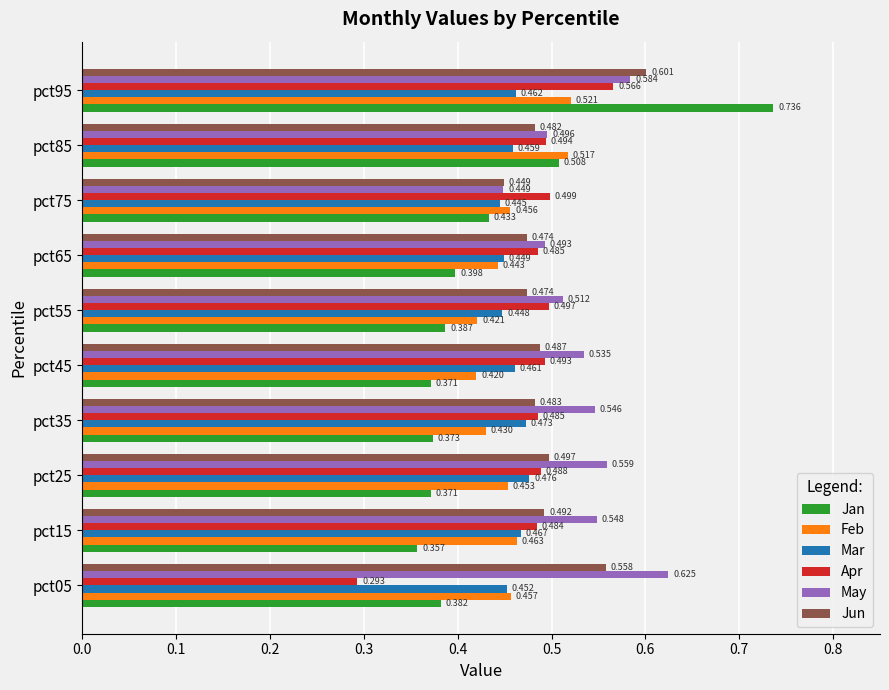

Which series has the largest range (max minus min)?

Jan